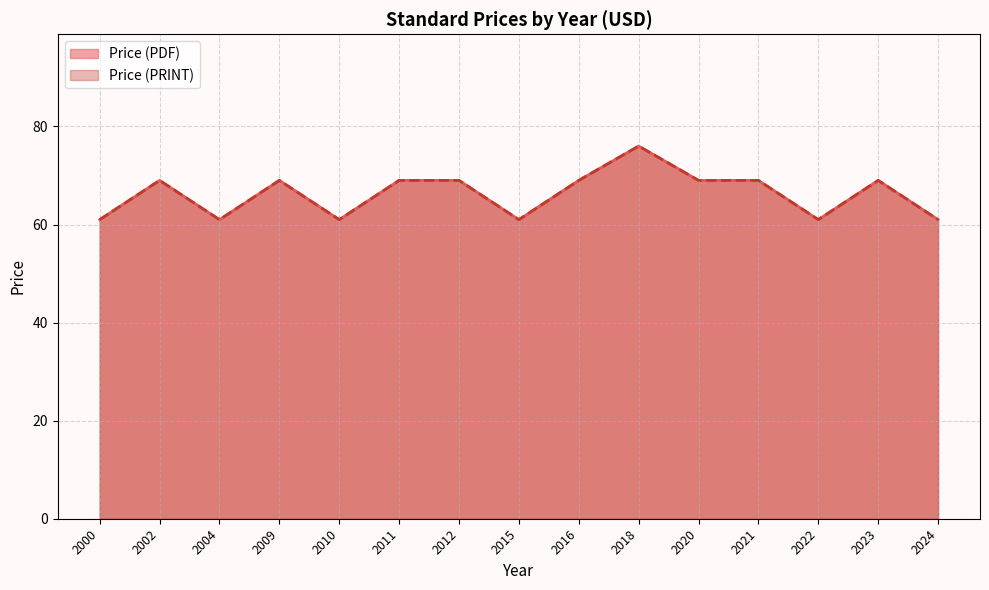

Is the value of Price (PDF) at 2022 greater than the value of Price (PRINT) at 2011?

No